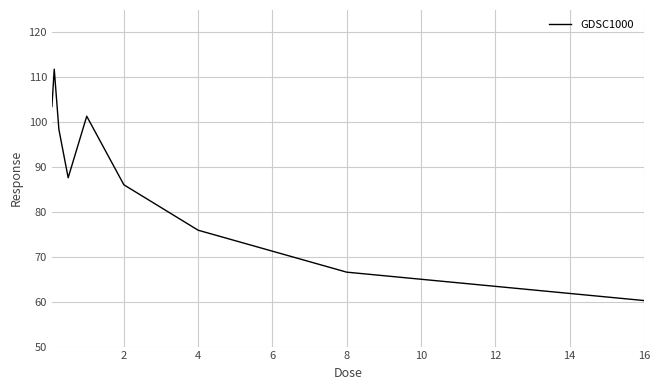

What is the maximum value shown in the chart?

111.8